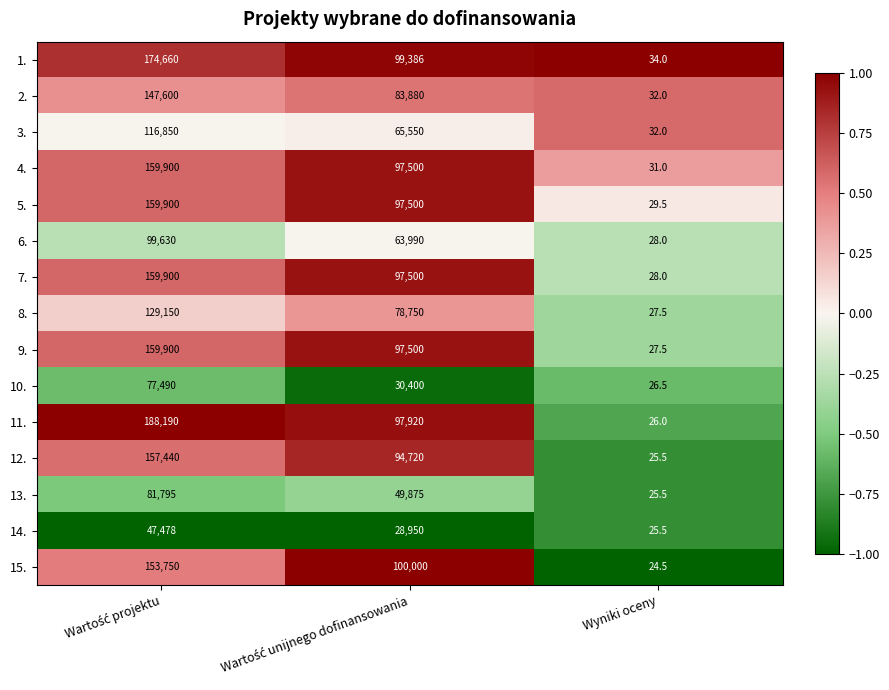

What is the smallest value displayed?

24.5